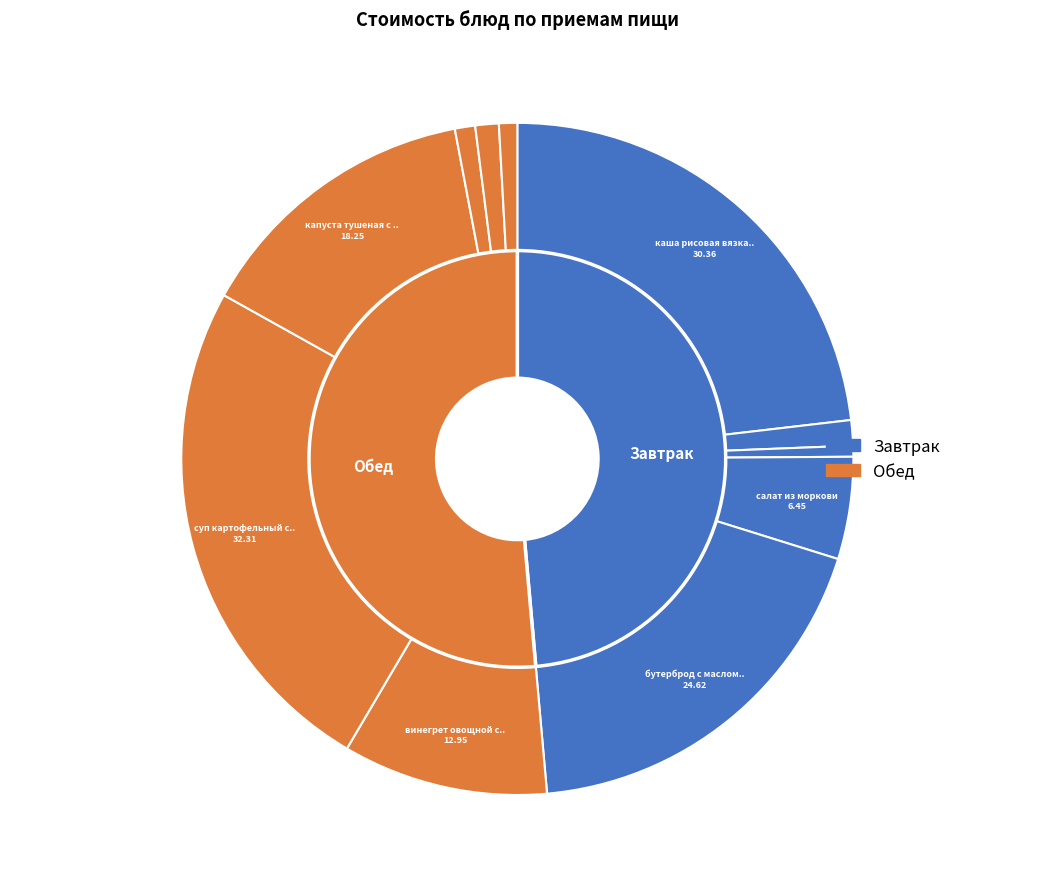

What is the ratio of the value at суп картофельный с мясными фрикадельками to the value at чай с лимоном?

20.2